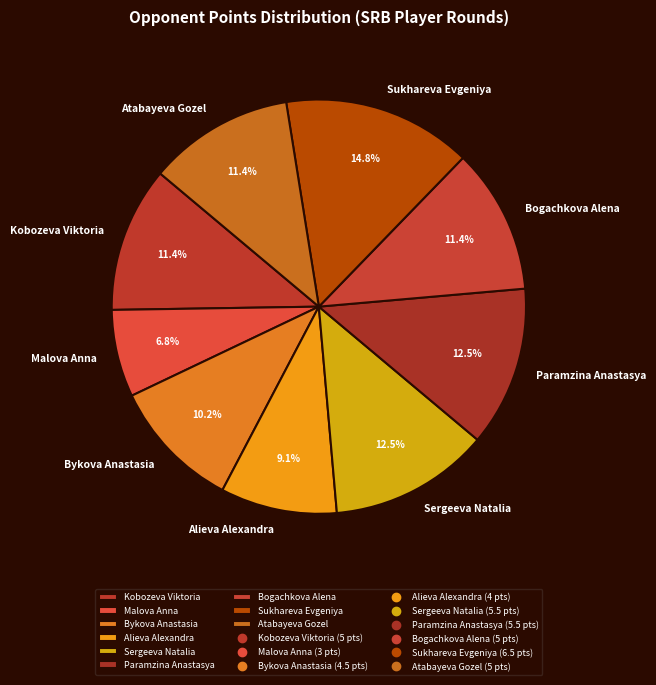

Which category has the smallest portion of the pie?

Malova Anna